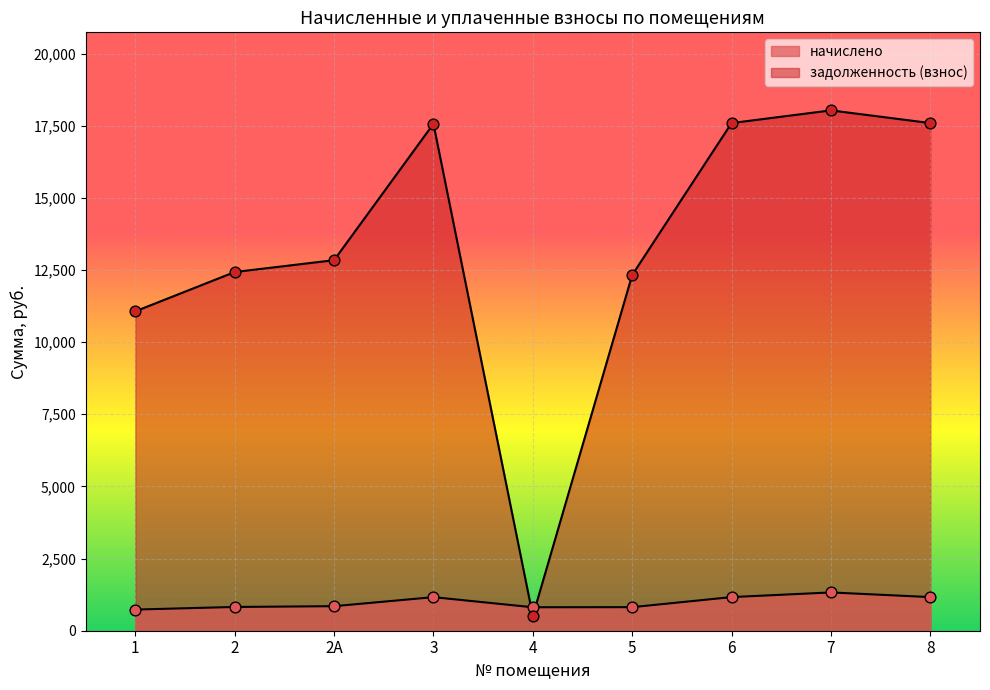

Which series contains the lowest Y value?

задолженность (взнос)